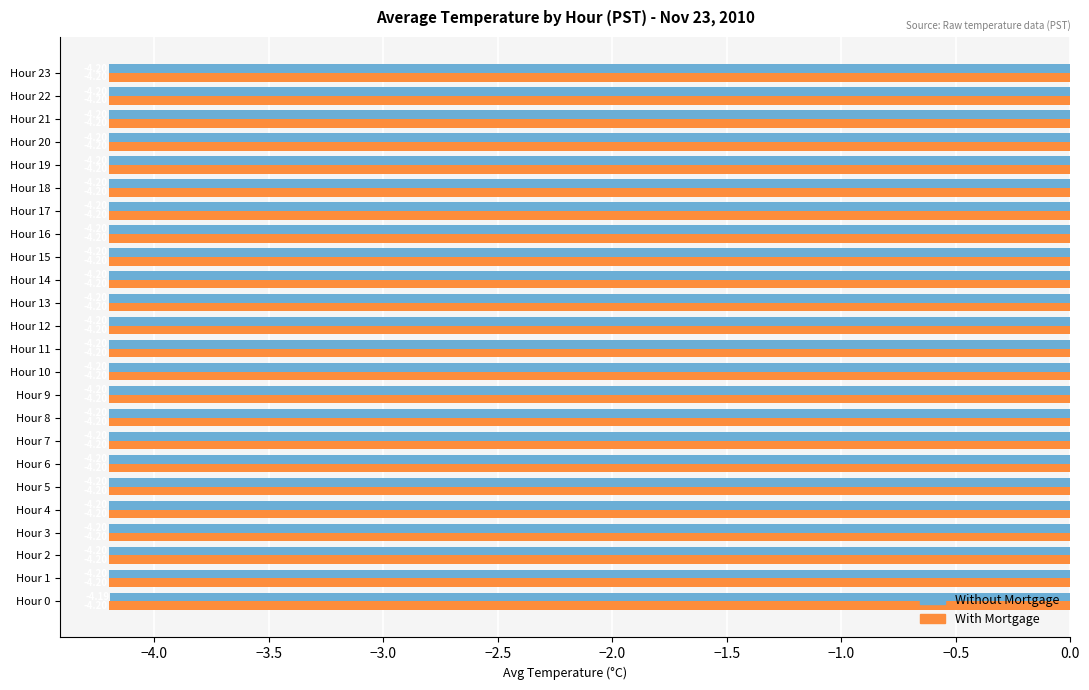

Rank the series by their maximum value, from lowest to highest.

With Mortgage, Without Mortgage